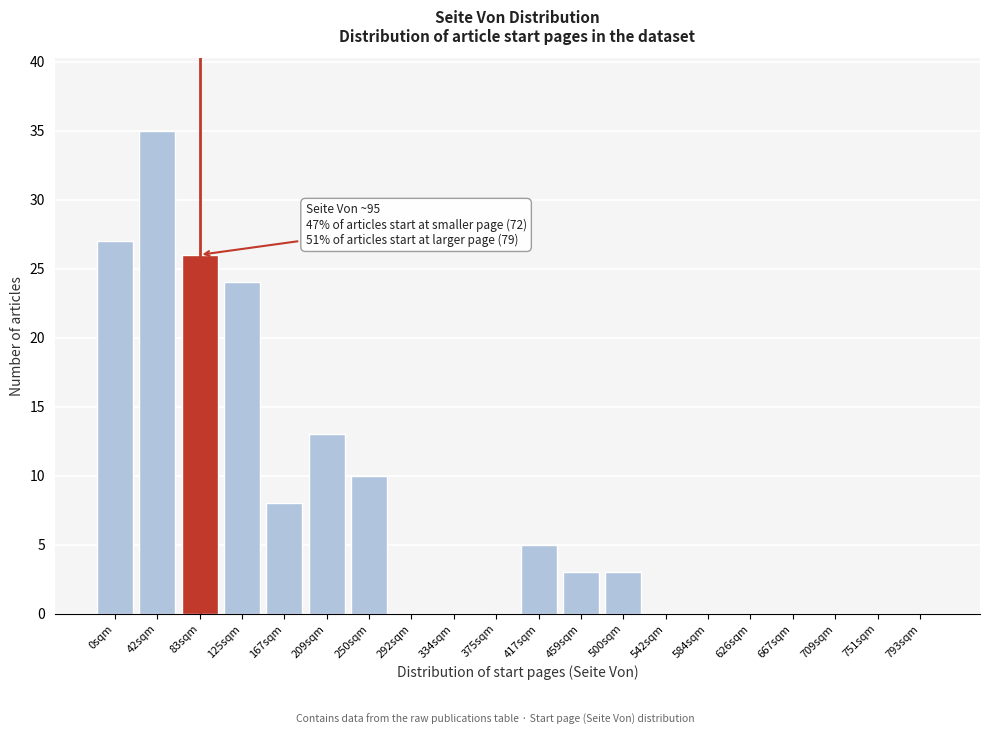

Reading right to left, list all the values displayed in this chart.

793sqm=0	751sqm=0	709sqm=0	667sqm=0	626sqm=0	584sqm=0	542sqm=0	500sqm=3	459sqm=3	417sqm=5	375sqm=0	334sqm=0	292sqm=0	250sqm=10	209sqm=13	167sqm=8	125sqm=24	83sqm=26	42sqm=35	0sqm=27